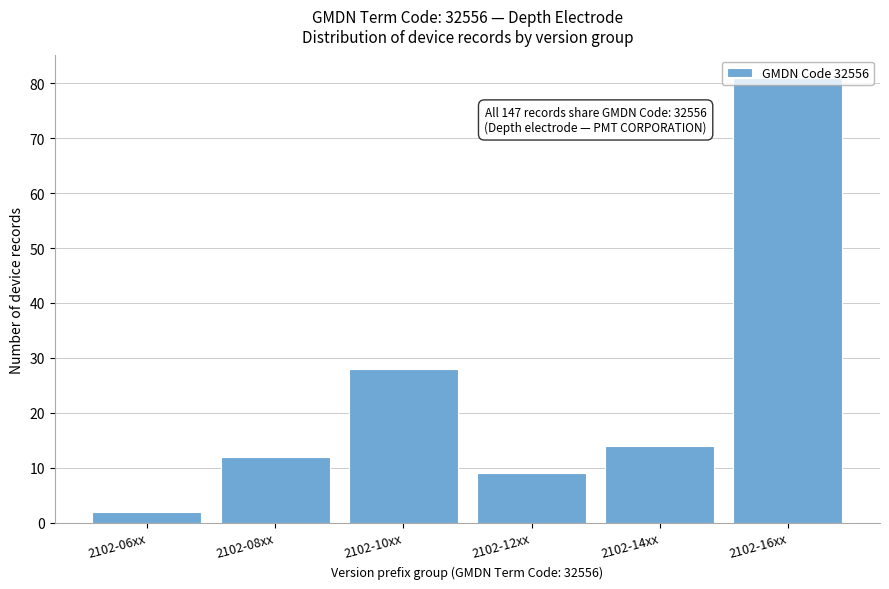

Between 2102-12xx and 2102-08xx, which is larger?

2102-08xx